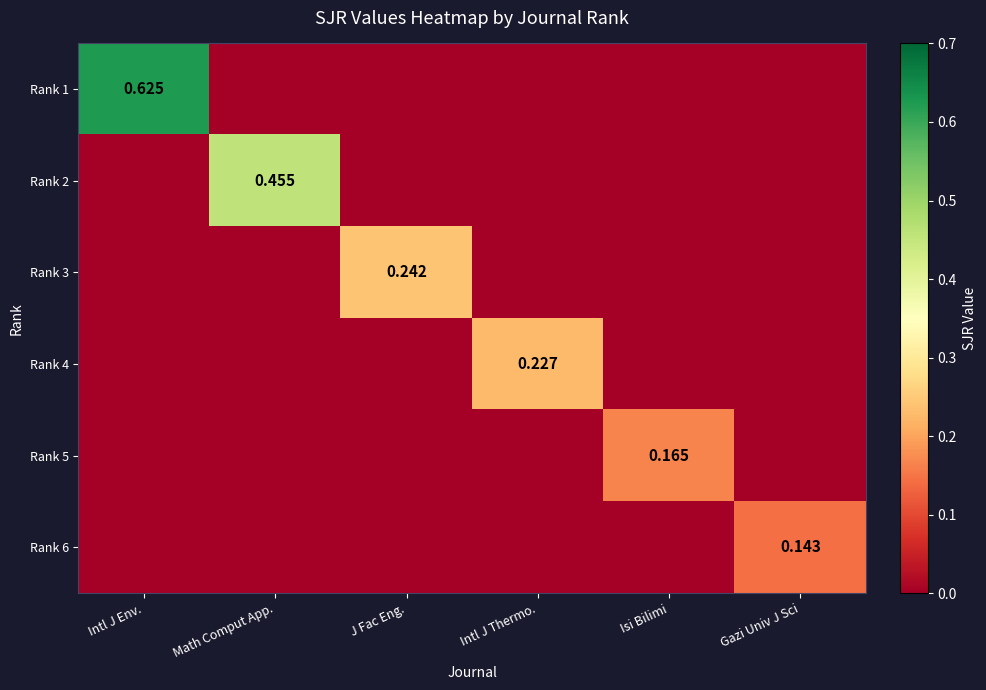

What is the difference between the maximum and minimum values in the Rank 1 series?

0.6